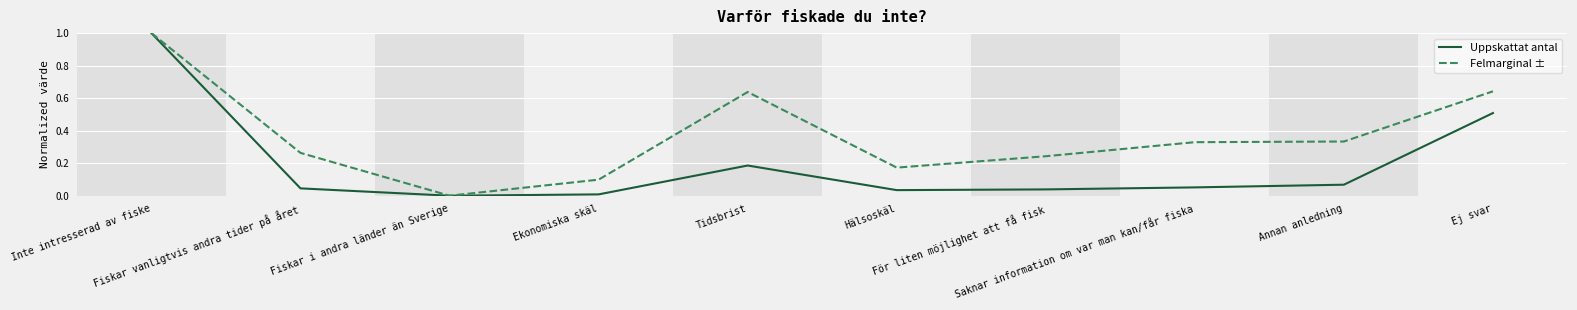

Which series has the largest total across all categories?

Felmarginal ±